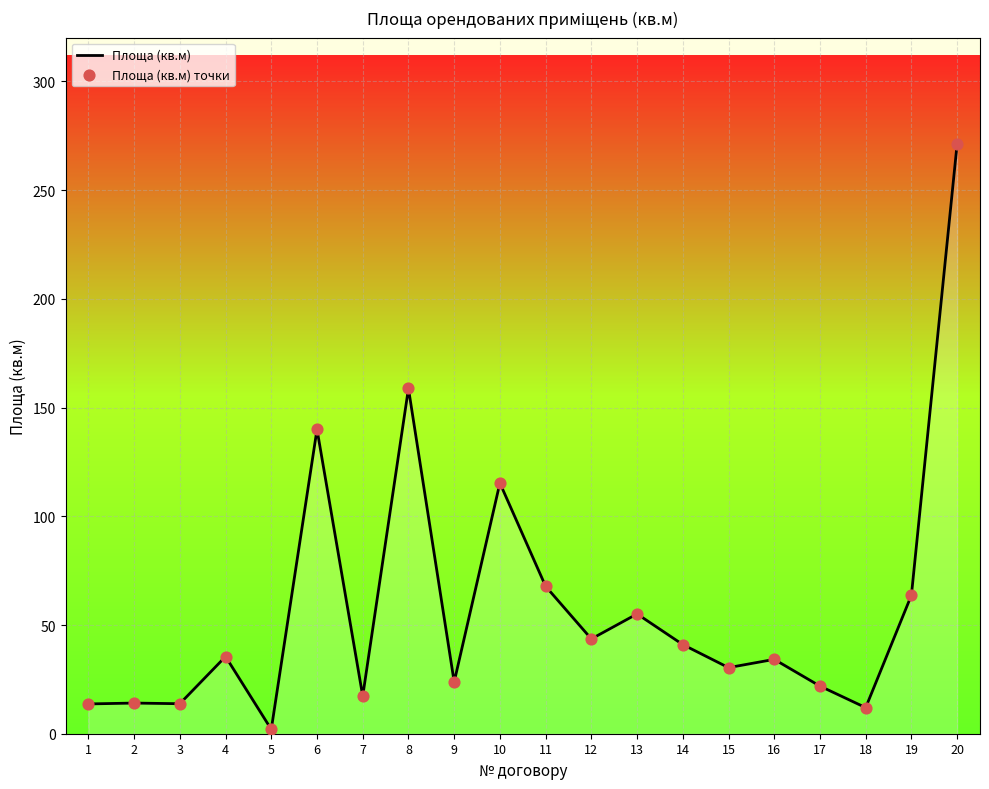

What is the maximum value shown in the chart?

271.3